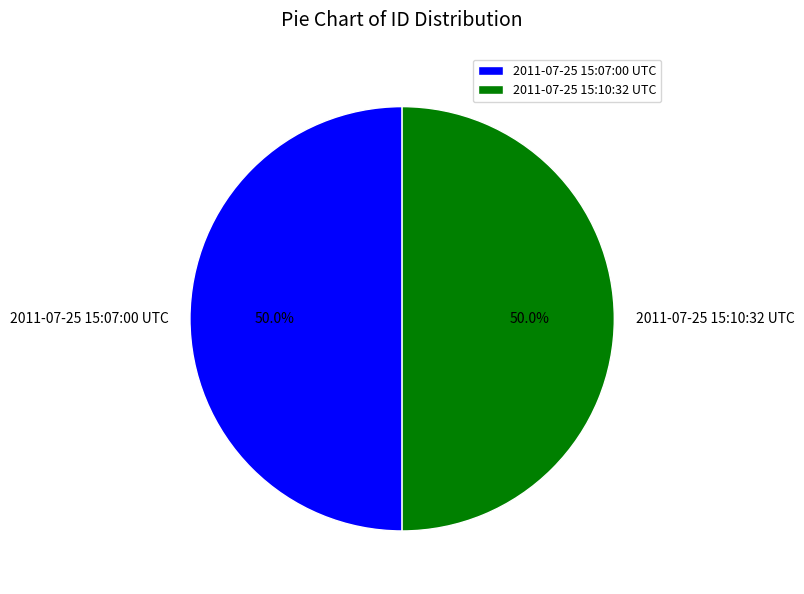

What percentage is the 2011-07-25 15:10:32 UTC slice, to the nearest percent?

50%